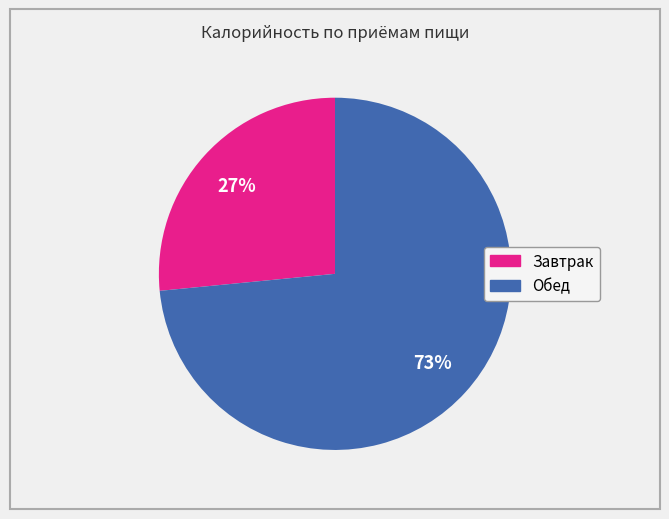

How many slices are in this pie chart?

2